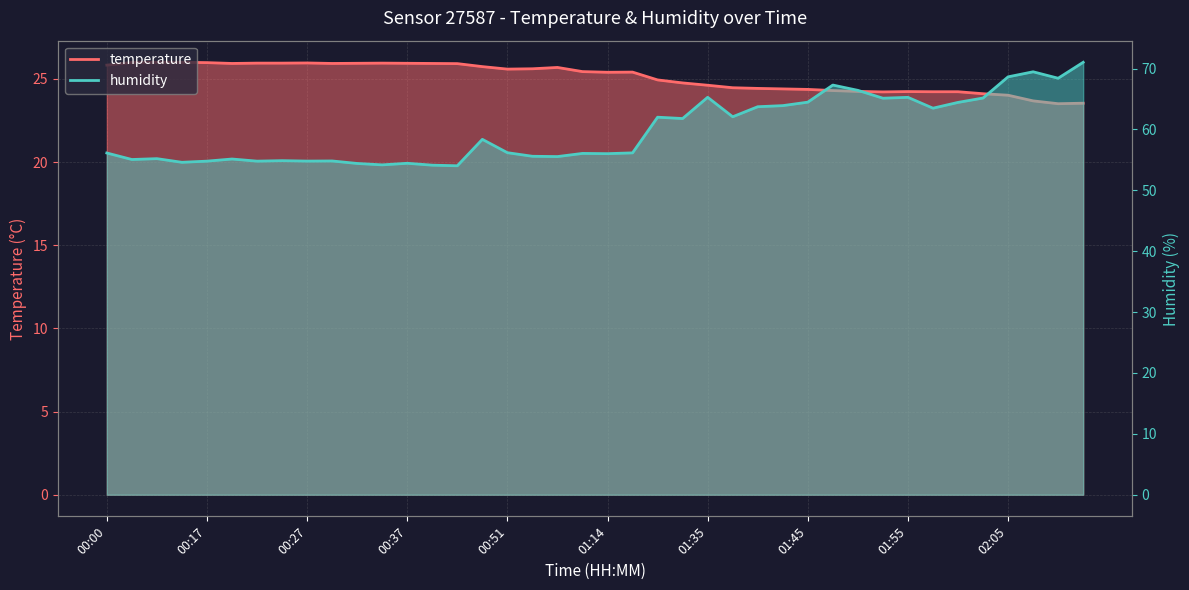

At which label is temperature closest to 24?

02:05